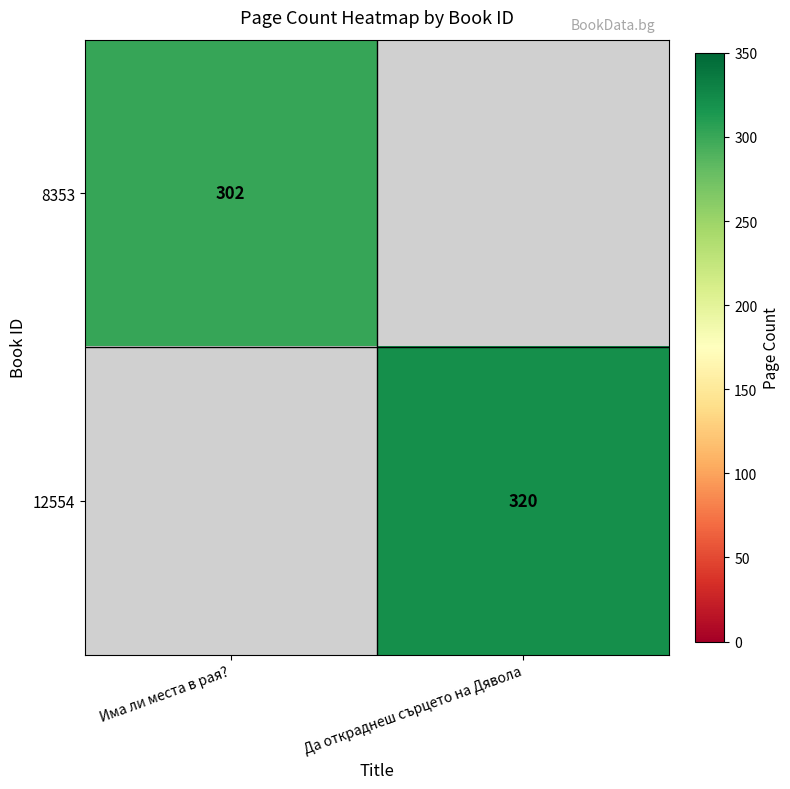

Is the value of 8353 at Има ли места в рая? greater than the value of 12554 at Да откраднеш сърцето на Дявола?

No